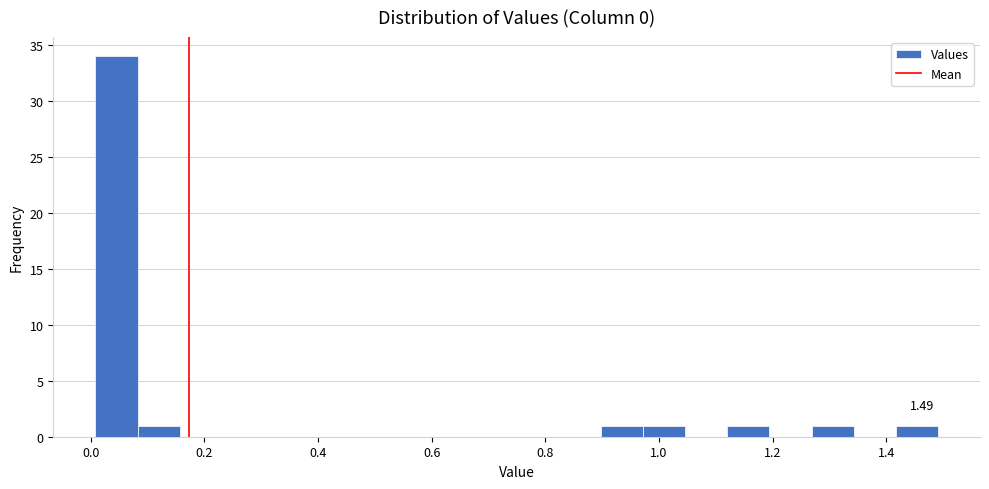

Around what value on the x-axis is the tallest bar? Give the approximate position of its centre, as read against the axis.

0.04